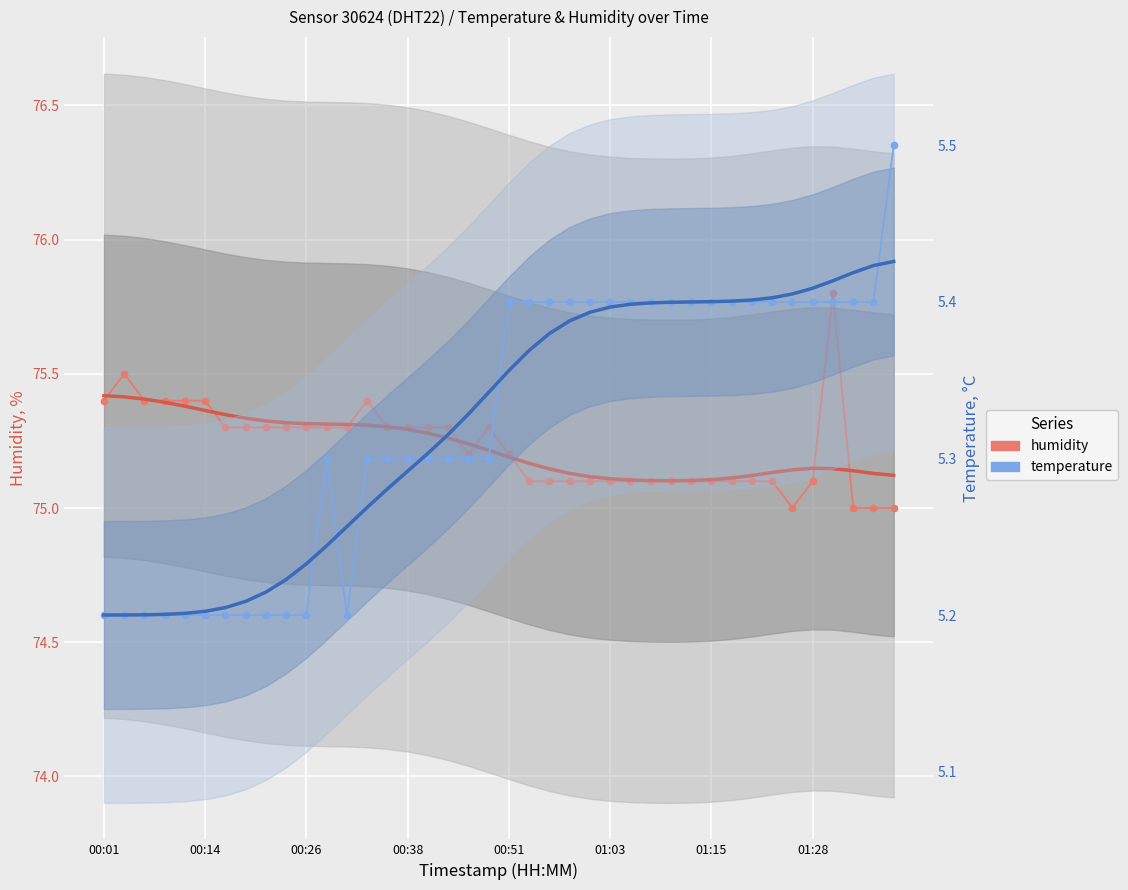

How many data points in humidity are above 75?

36